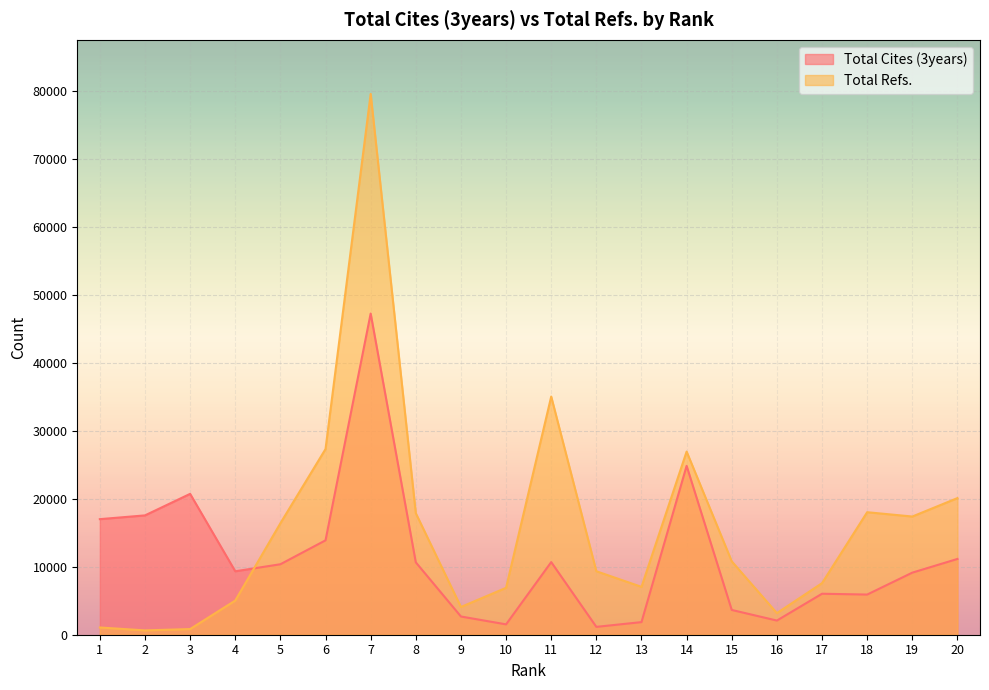

Does the chart display data point markers on the line(s)?

No